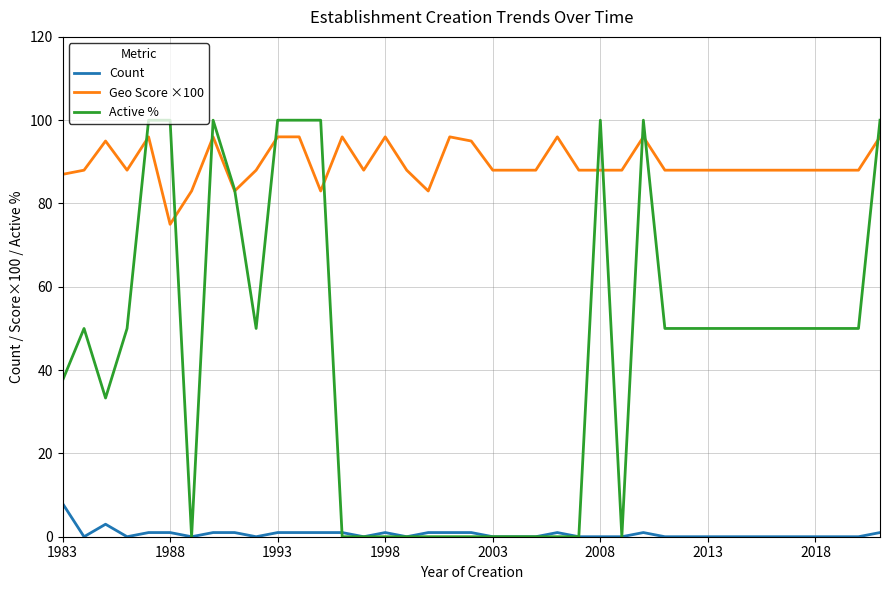

True or false: Count and Geo Score ×100 cross at least once.

False